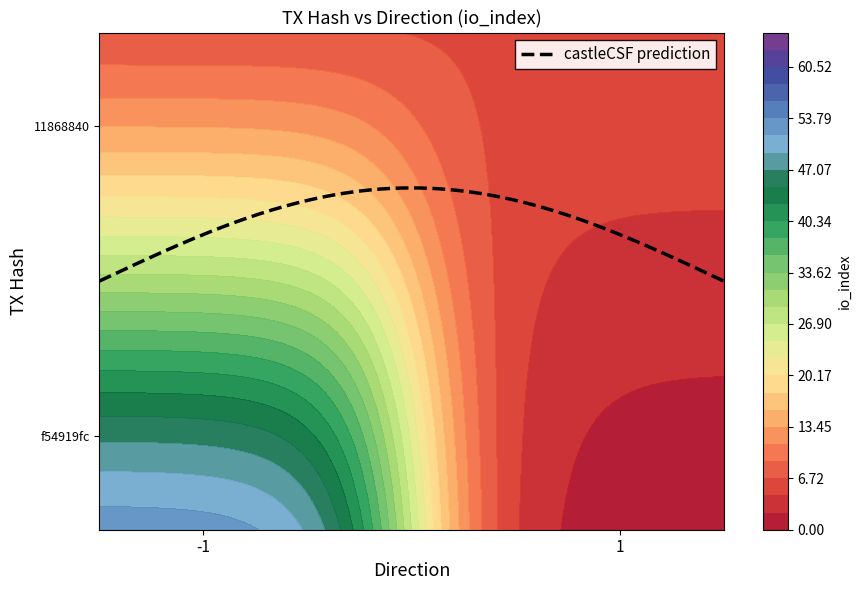

Reading left to right, list all the values displayed in this chart.

f54919fc: -1	60
11868840: 1	7